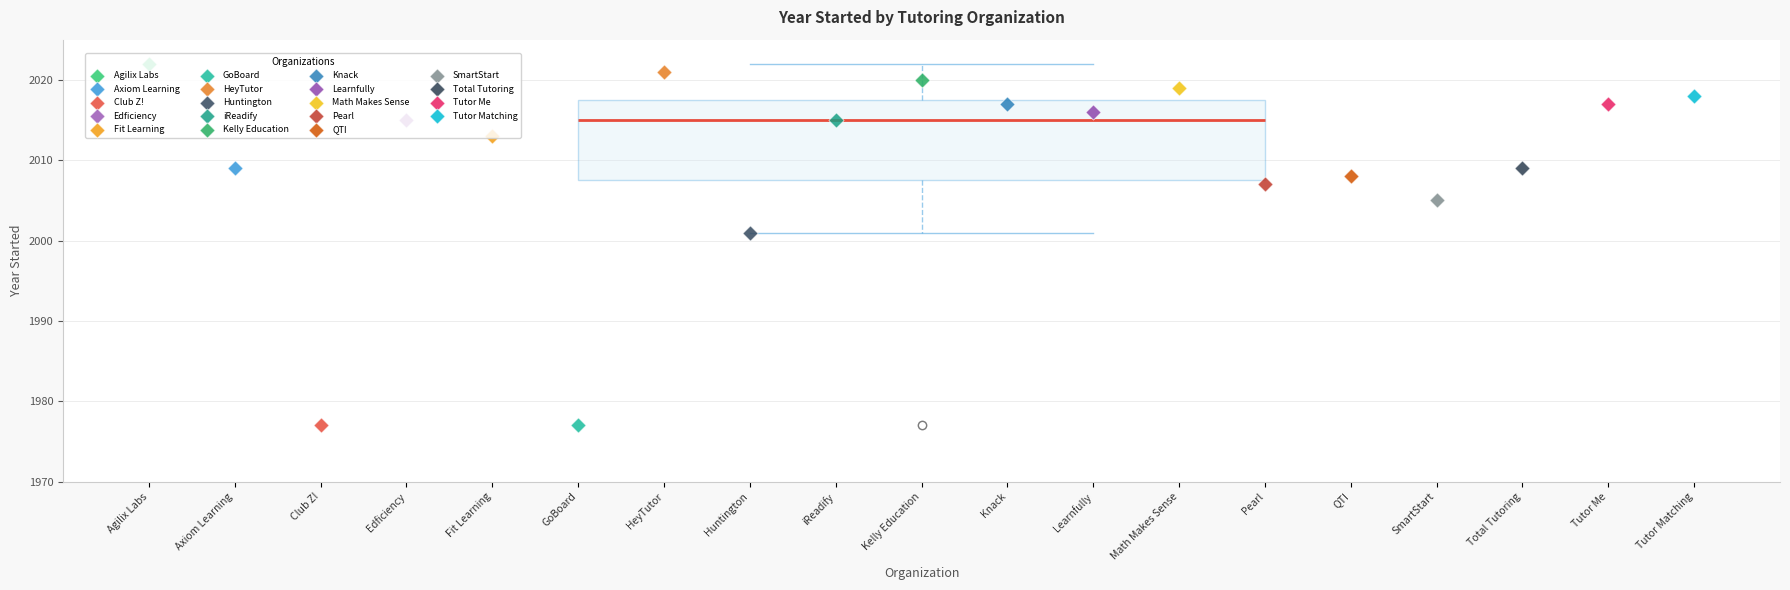

Read this box plot against the y-axis: the position of the median line, the range covered by the box, and the ends of both whiskers. The values are not printed on the chart, so give them approximately, as read against the axis.

median 2015, box 2008 to 2018, whiskers 2001 to 2022